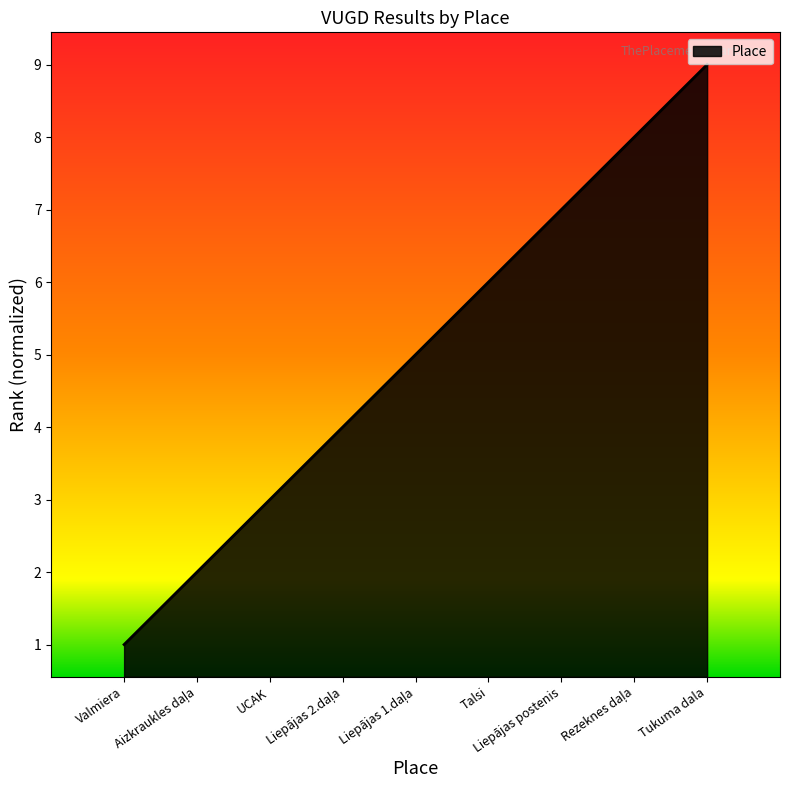

Which category has the highest value across all series?

Tukuma dala